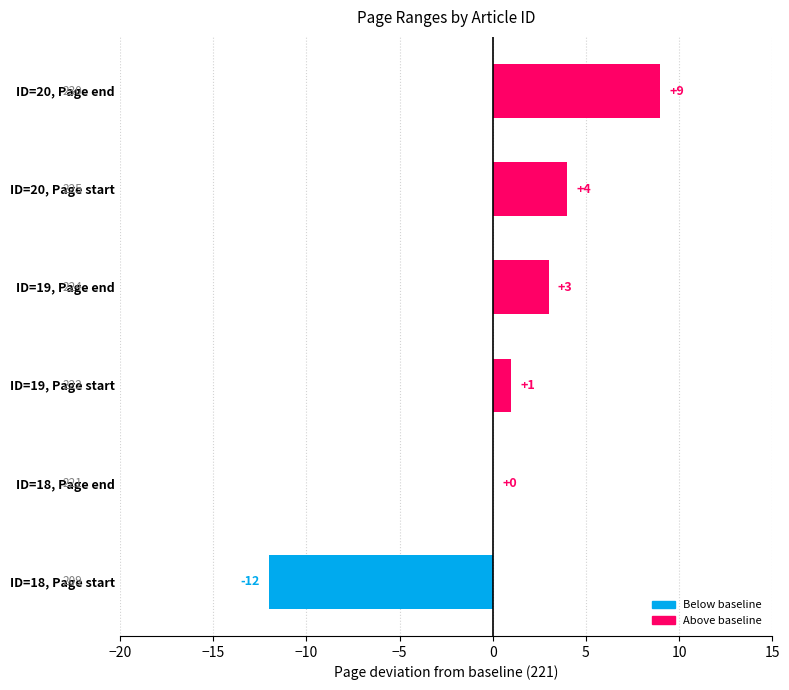

Which label corresponds to the largest value in the chart?

ID=20, Page end